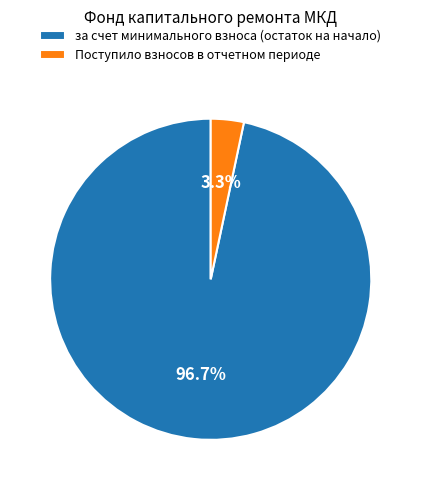

Does any single category account for the majority?

Yes